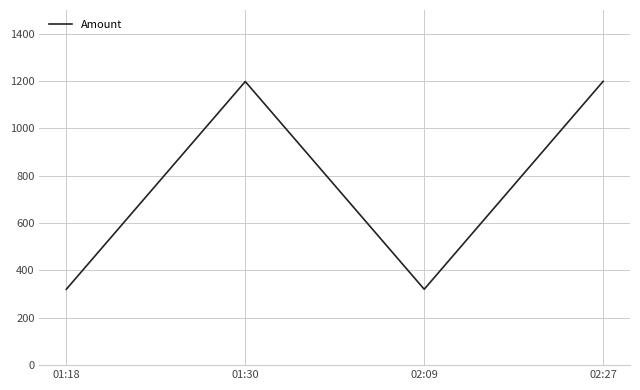

At which category does the data reach its first local valley?

02:09